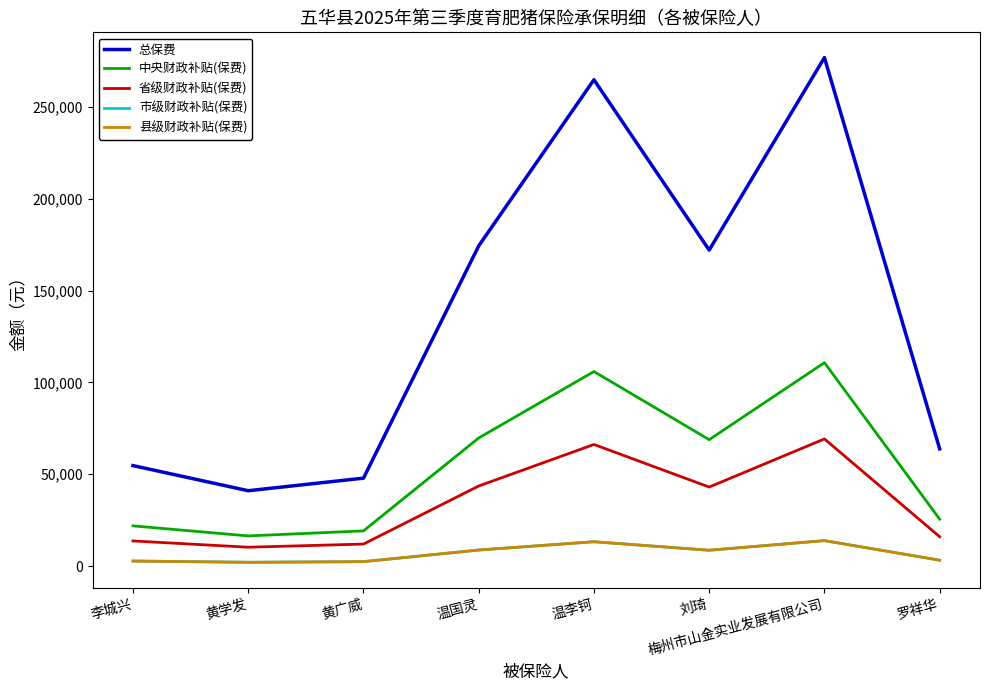

List the series in order of their peak value, highest first.

总保费, 中央财政补贴(保费), 省级财政补贴(保费), 市级财政补贴(保费), 县级财政补贴(保费)